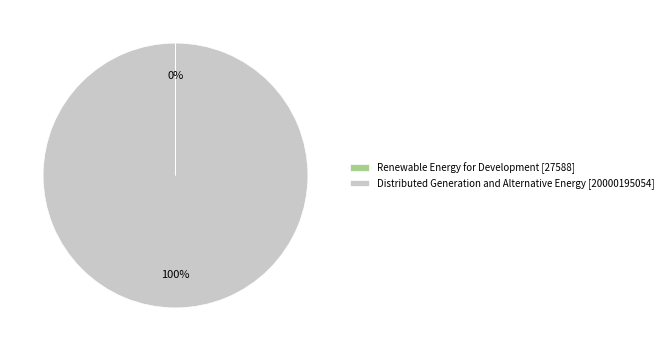

What percentage is the Distributed Generation and Alternative Energy [20000195054] slice, to the nearest percent?

100%